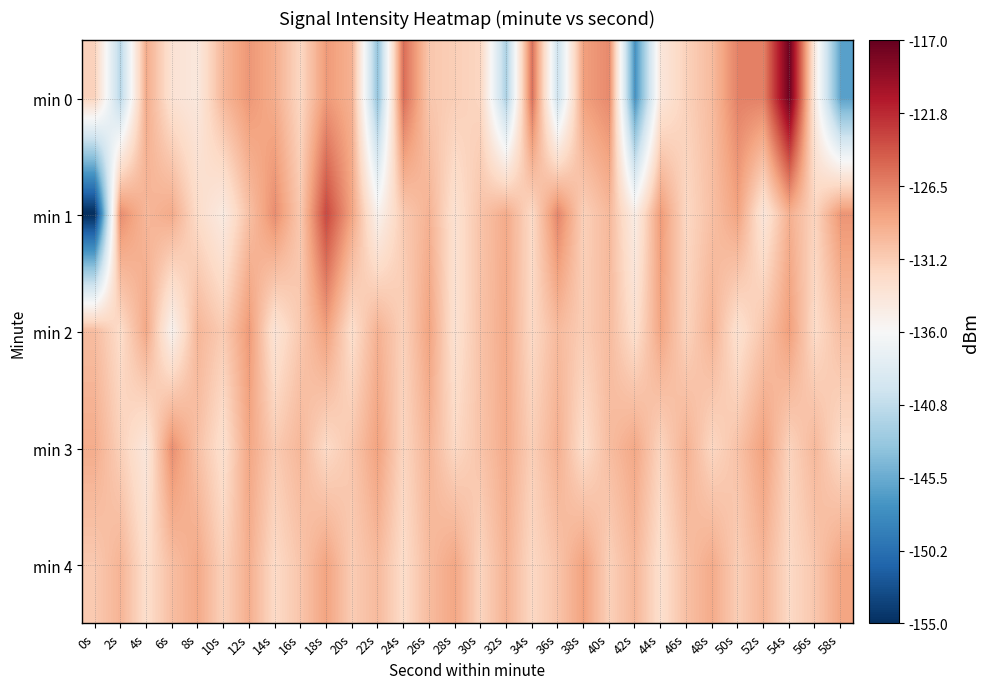

Reading left to right, extract all data points from this chart.

min 0: 0s=-131.7	2s=-141.3	4s=-128.9	6s=-133.2	8s=-133.9	10s=-129.7	12s=-127.7	14s=-129.1	16s=-132.1	18s=-127.9	20s=-129.3	22s=-143.5	24s=-125.4	26s=-130.8	28s=-131.4	30s=-132.0	32s=-142.0	34s=-125.5	36s=-139.9	38s=-128.2	40s=-126.9	42s=-147.4	44s=-133.7	46s=-131.6	48s=-130.0	50s=-126.5	52s=-126.5	54s=-117.3	56s=-134.4	58s=-146.3
min 1: 0s=-155.3	2s=-127.1	4s=-129.7	6s=-128.9	8s=-132.5	10s=-134.3	12s=-130.4	14s=-127.1	16s=-131.0	18s=-123.3	20s=-128.5	22s=-135.2	24s=-131.0	26s=-129.4	28s=-133.1	30s=-130.6	32s=-128.9	34s=-132.3	36s=-126.7	38s=-131.5	40s=-129.8	42s=-134.6	44s=-127.9	46s=-132.1	48s=-130.3	50s=-128.4	52s=-133.7	54s=-129.2	56s=-131.8	58s=-127.6
min 2: 0s=-130.1	2s=-132.5	4s=-128.7	6s=-135.3	8s=-129.6	10s=-131.2	12s=-127.8	14s=-133.4	16s=-130.9	18s=-128.2	20s=-132.7	22s=-129.3	24s=-131.6	26s=-128.4	28s=-133.1	30s=-130.5	32s=-128.8	34s=-132.2	36s=-129.9	38s=-131.3	40s=-130.0	42s=-132.8	44s=-128.5	46s=-131.7	48s=-129.4	50s=-133.0	52s=-130.7	54s=-128.1	56s=-132.4	58s=-130.2
min 3: 0s=-129.0	2s=-131.5	4s=-133.8	6s=-127.2	8s=-130.4	10s=-132.9	12s=-128.6	14s=-131.1	16s=-129.7	18s=-132.3	20s=-130.8	22s=-128.3	24s=-131.9	26s=-129.5	28s=-132.1	30s=-130.6	32s=-128.9	34s=-131.4	36s=-129.2	38s=-132.6	40s=-130.1	42s=-128.7	44s=-131.8	46s=-129.3	48s=-132.0	50s=-130.5	52s=-128.2	54s=-131.7	56s=-129.8	58s=-132.4
min 4: 0s=-131.0	2s=-129.5	4s=-132.7	6s=-130.2	8s=-128.8	10s=-131.6	12s=-129.1	14s=-132.3	16s=-130.7	18s=-128.4	20s=-131.2	22s=-129.9	24s=-132.5	26s=-130.0	28s=-128.6	30s=-131.8	32s=-129.4	34s=-132.1	36s=-130.6	38s=-128.3	40s=-131.5	42s=-129.7	44s=-132.8	46s=-130.3	48s=-128.9	50s=-131.3	52s=-129.6	54s=-132.2	56s=-130.8	58s=-128.5